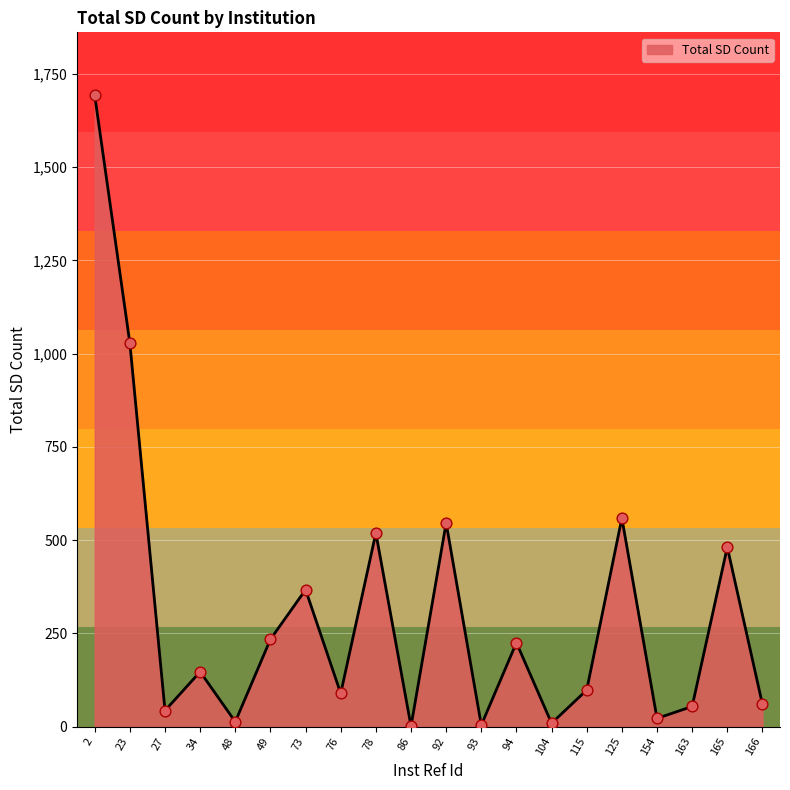

What is the ratio of the value at 23 to the value at 163?

19.0